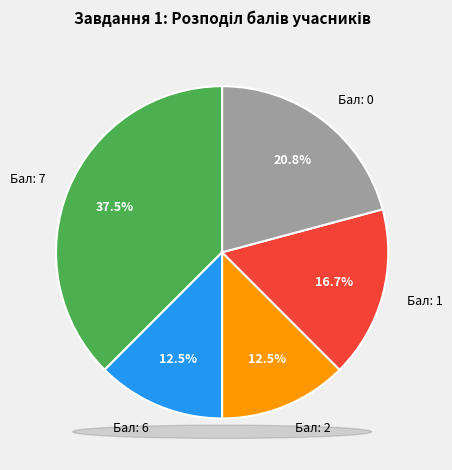

Which category has the biggest portion of the pie?

Бал: 7